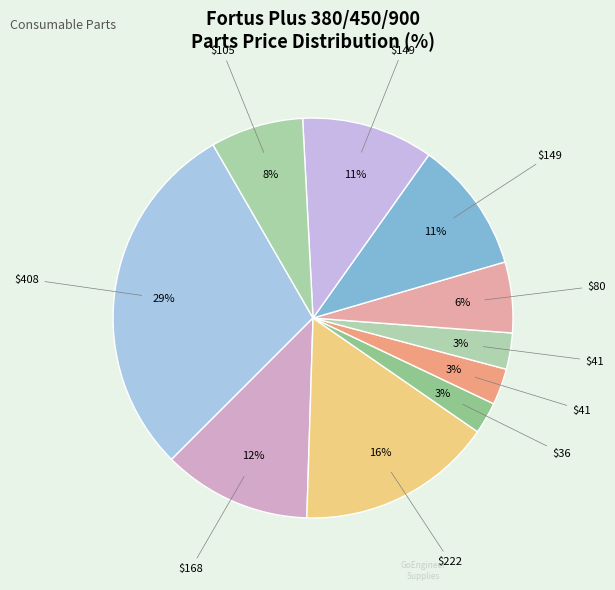

How many segments does this pie chart have?

10